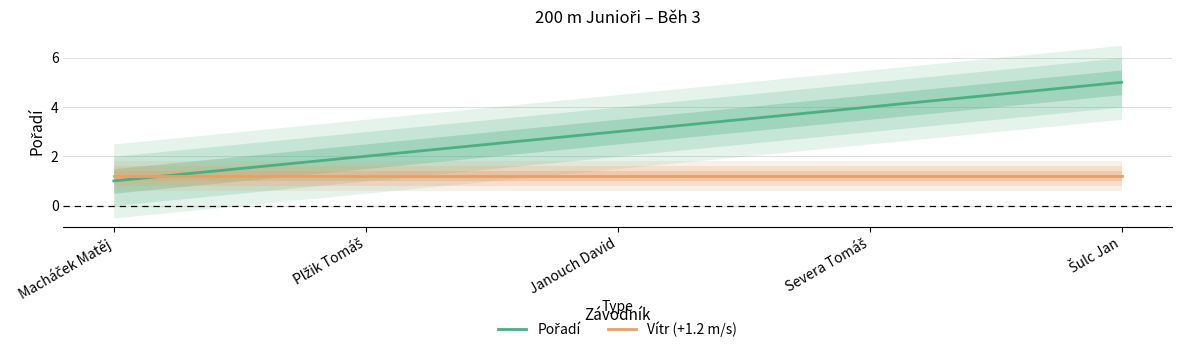

List the labels in order of Pořadí value, smallest first.

Macháček Matěj, Plžik Tomáš, Janouch David, Severa Tomáš, Šulc Jan